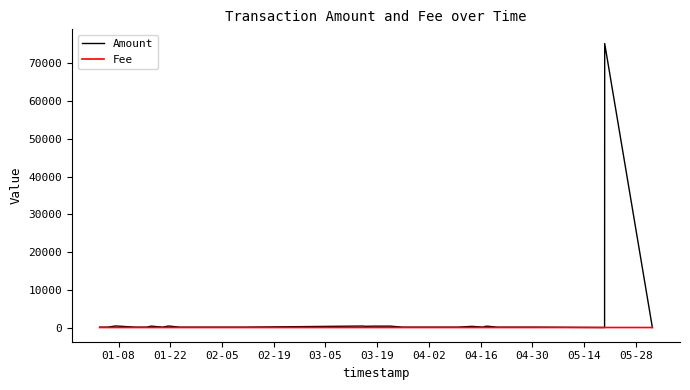

List the series in order of their peak value, lowest first.

Fee, Amount